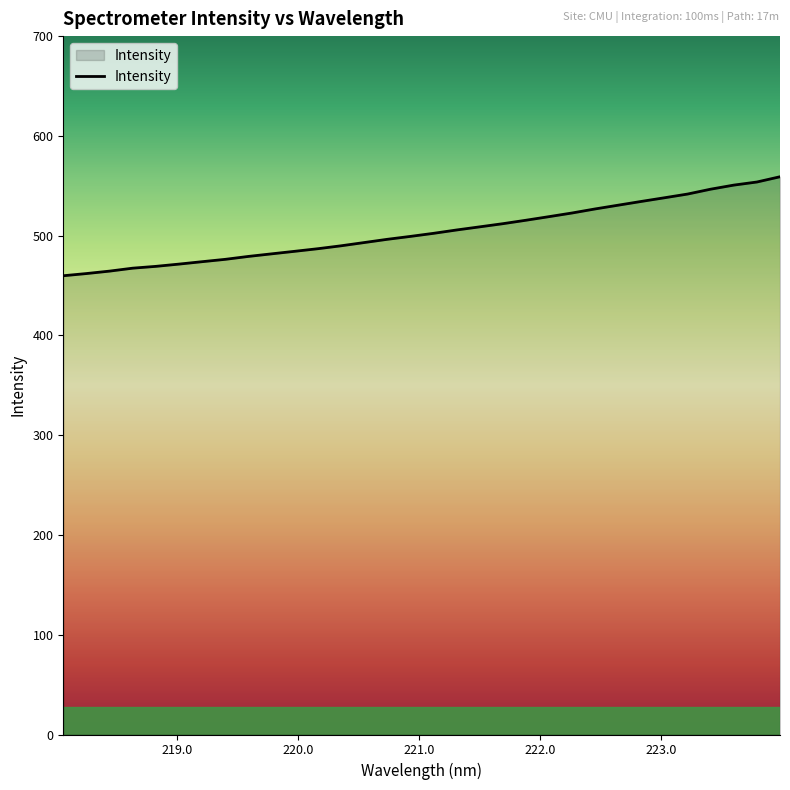

What is the maximum value shown in the chart?

559.0